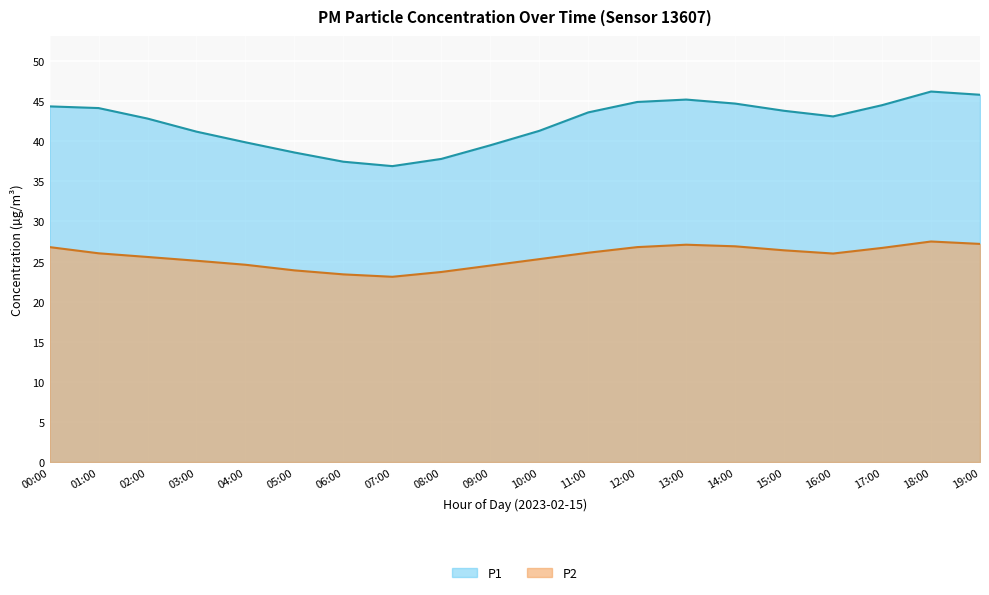

Reading left to right, what are all the values shown in this chart?

P1: 00:00=44.4	01:00=44.1	02:00=42.8	03:00=41.2	04:00=39.9	05:00=38.6	06:00=37.5	07:00=36.9	08:00=37.8	09:00=39.5	10:00=41.3	11:00=43.6	12:00=44.9	13:00=45.2	14:00=44.7	15:00=43.8	16:00=43.1	17:00=44.5	18:00=46.2	19:00=45.8
P2: 00:00=26.8	01:00=26.0	02:00=25.6	03:00=25.1	04:00=24.6	05:00=23.9	06:00=23.4	07:00=23.1	08:00=23.7	09:00=24.5	10:00=25.3	11:00=26.1	12:00=26.8	13:00=27.1	14:00=26.9	15:00=26.4	16:00=26.0	17:00=26.7	18:00=27.5	19:00=27.2